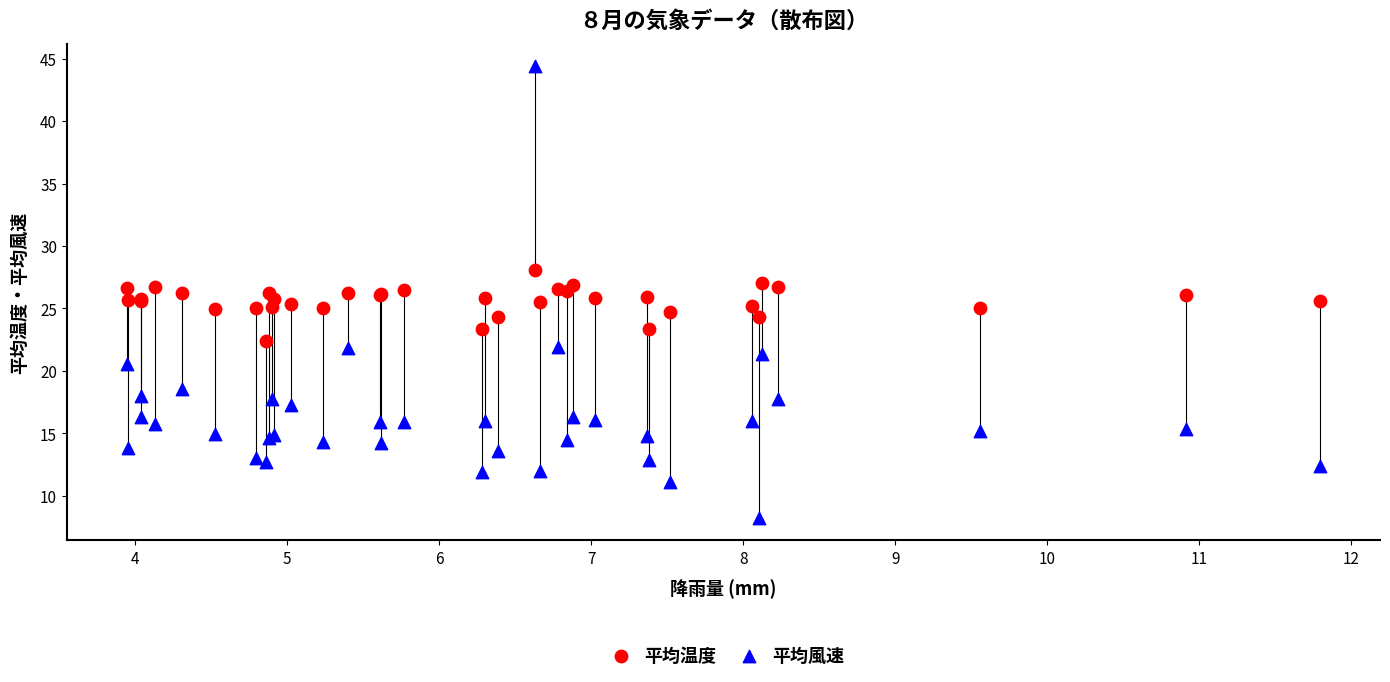

What are all the series names shown in the legend?

平均温度, 平均風速